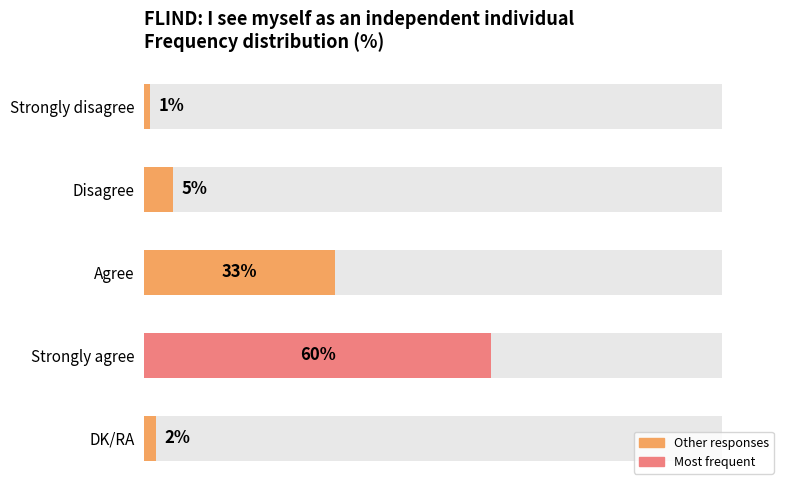

What is the greatest value displayed?

60